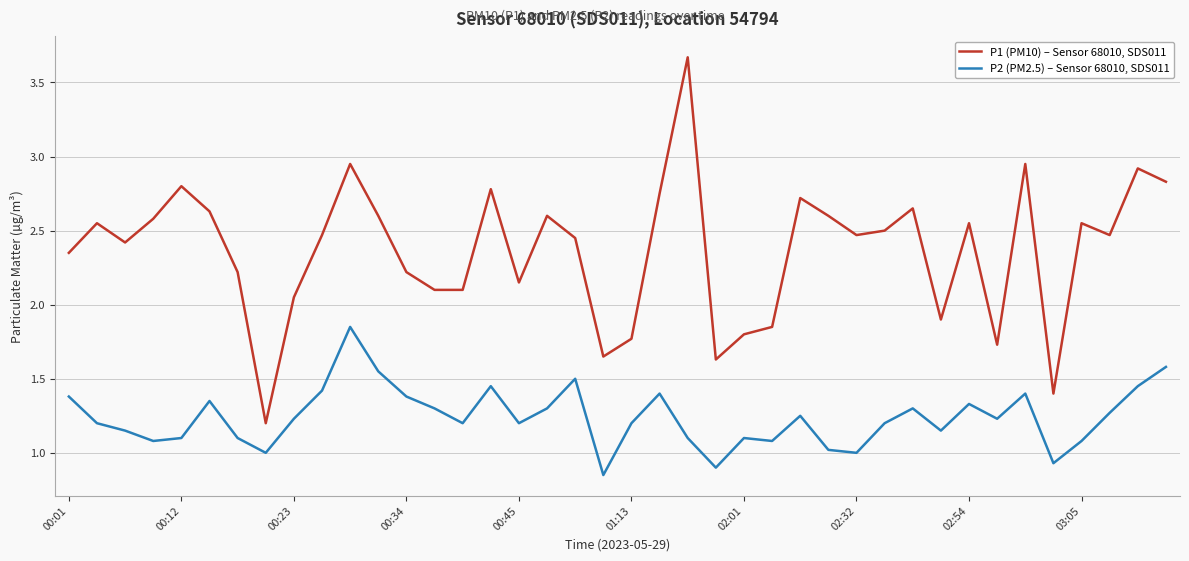

True or false: P1 (PM10) – Sensor 68010, SDS011 has more than 1 points higher than both neighbors.

True